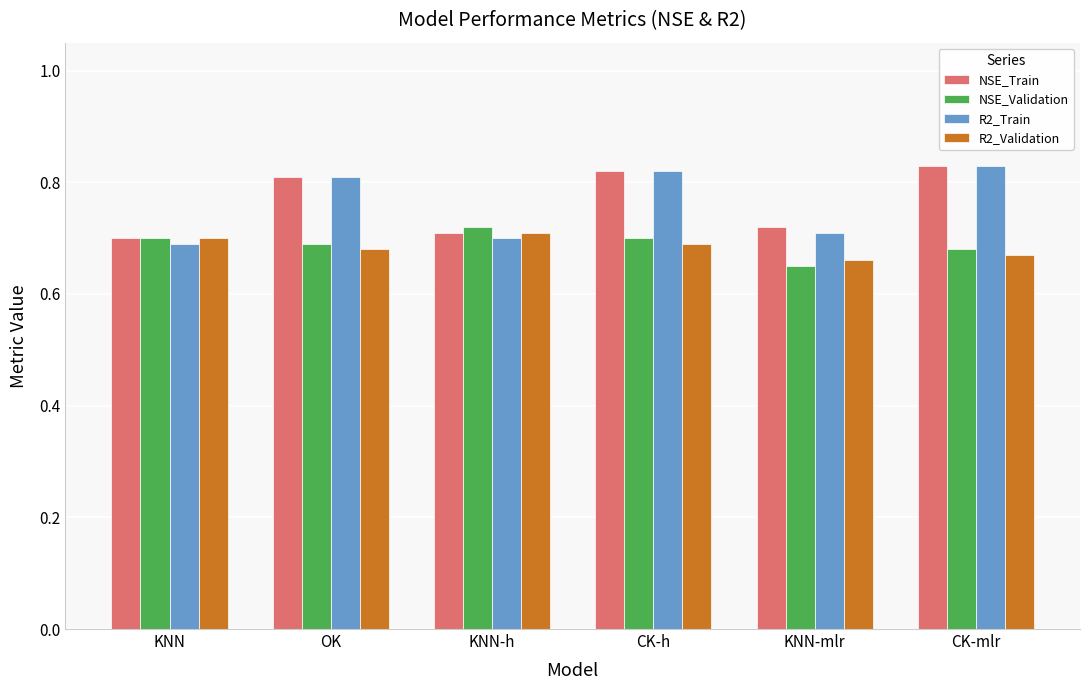

What position from the right is CK-h?

3